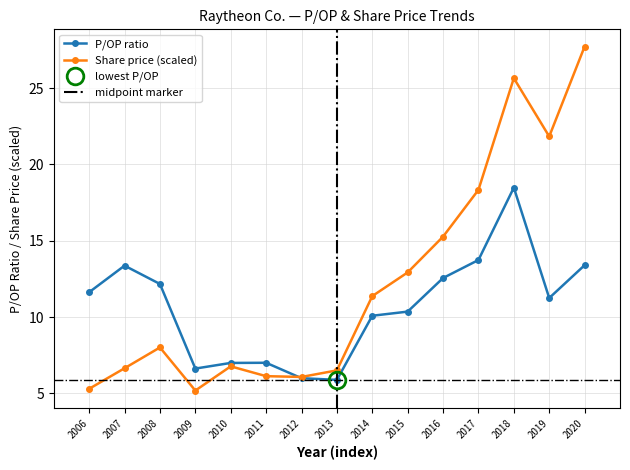

Where does the P/OP series first go above 11?

2006